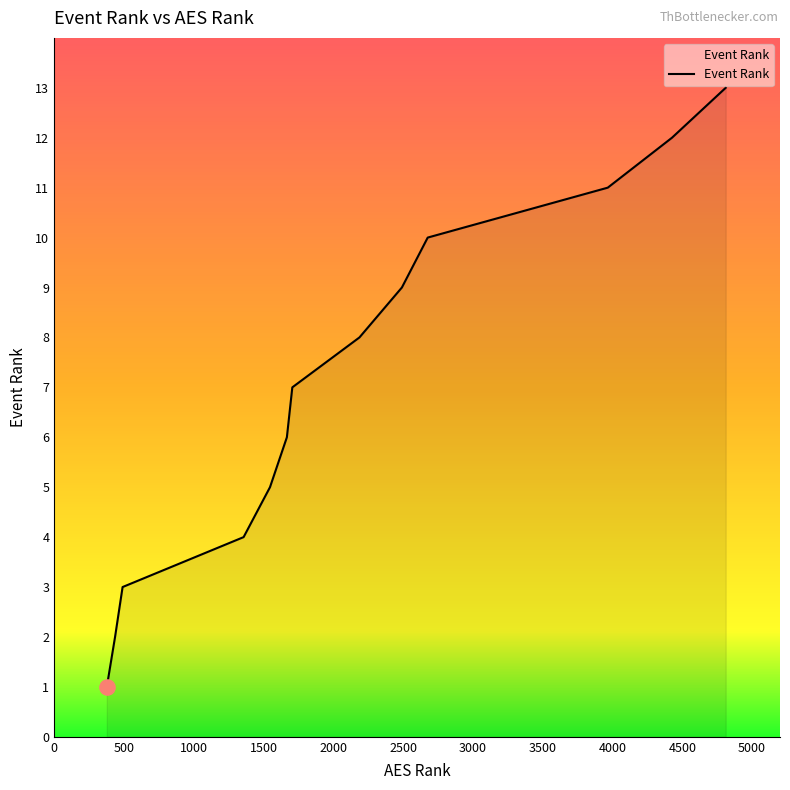

What is the greatest value displayed?

13